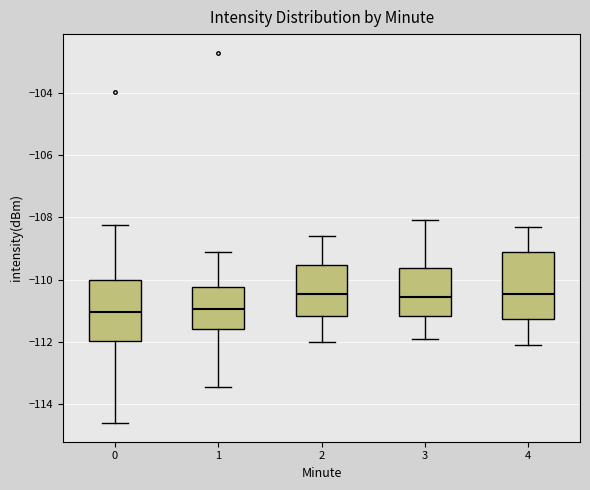

Where does the median line of the box at x = 0 sit on the y-axis? The values are not printed on the chart, so give them approximately, as read against the axis.

-111.0